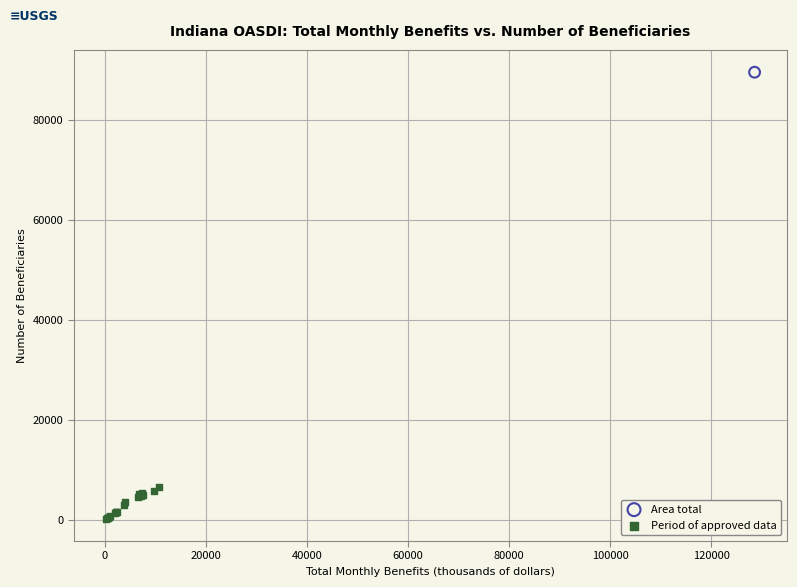

What are all the series names shown in the legend?

Area total, Period of approved data